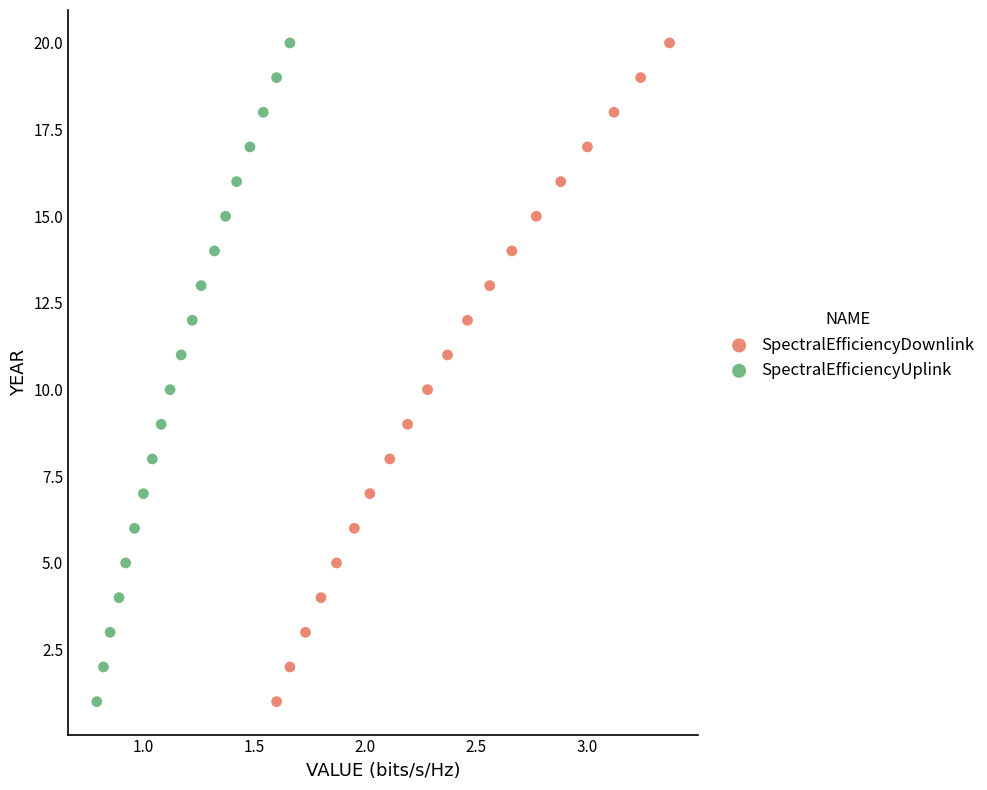

What are all the series names shown in the legend?

SpectralEfficiencyDownlink, SpectralEfficiencyUplink